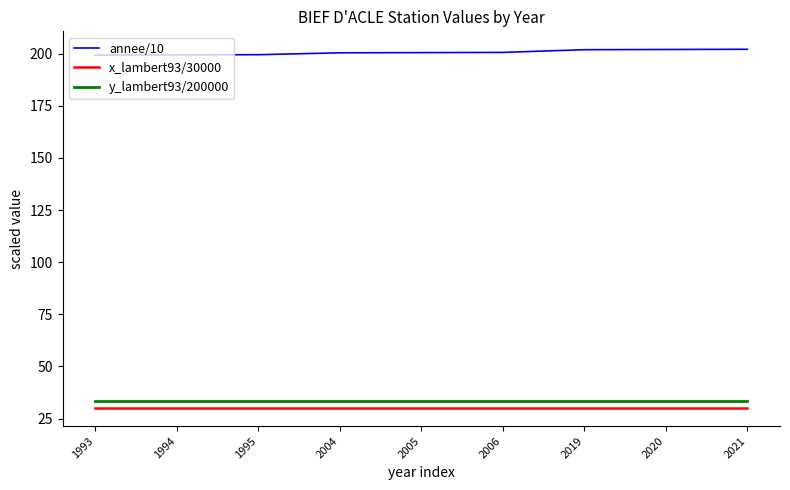

What is the smallest value displayed?

30.0